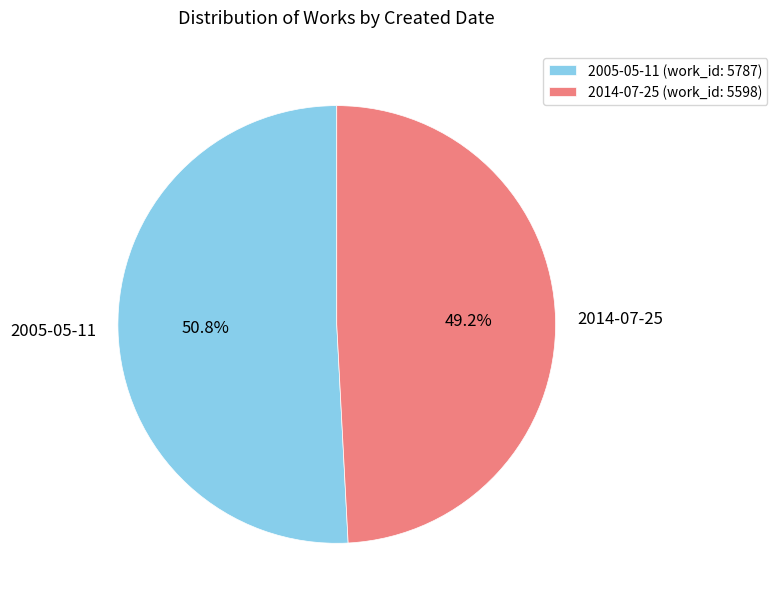

Count the number of slices in the pie.

2